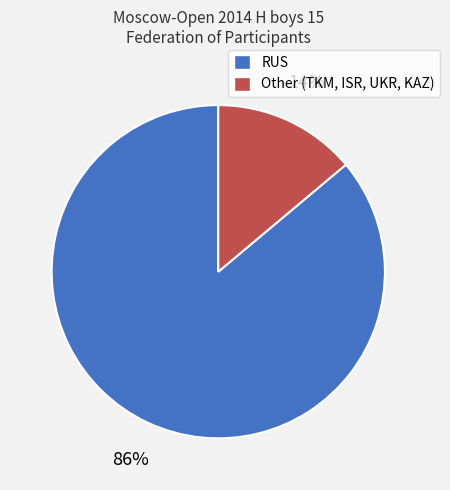

What is the largest slice in the pie chart?

RUS